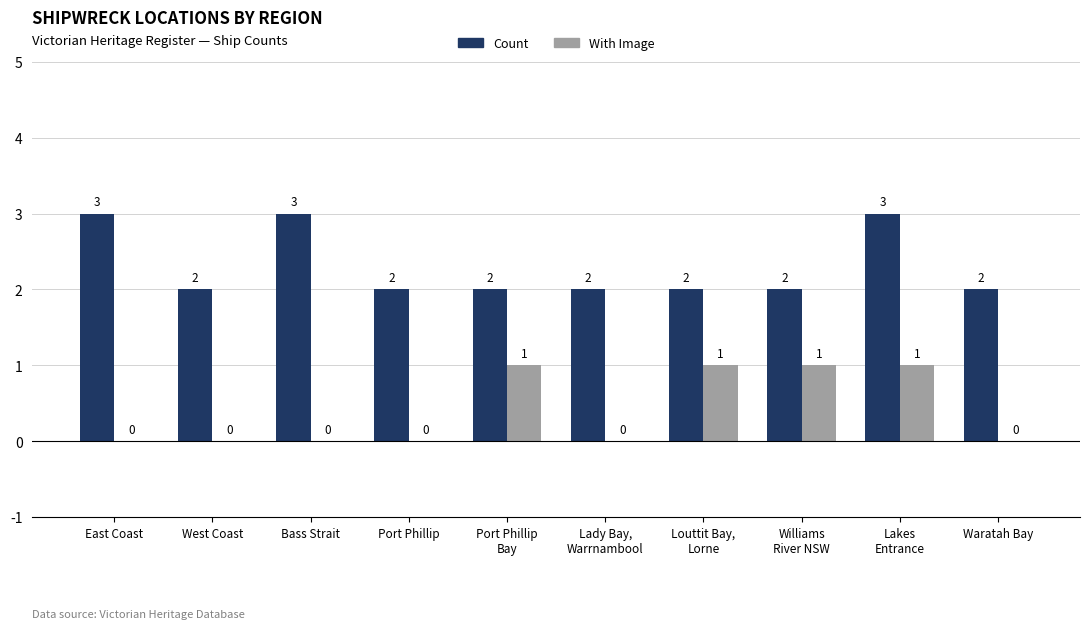

How many With Image values are between 0 and 1?

10